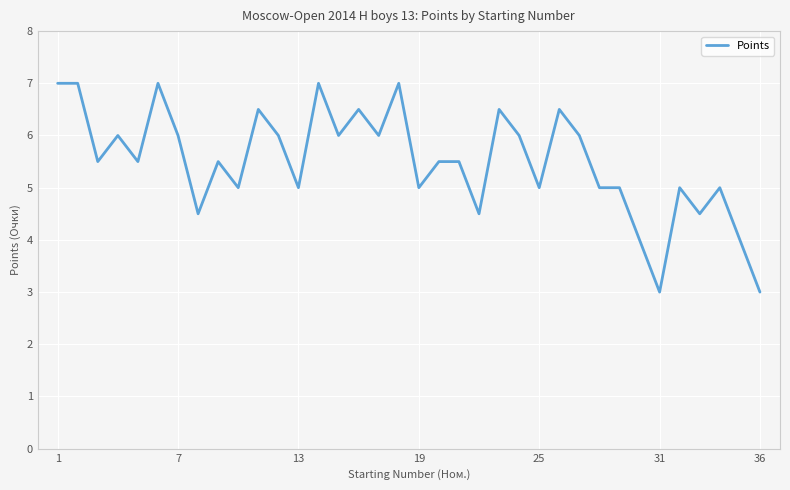

What is the minimum value shown in the chart?

3.0